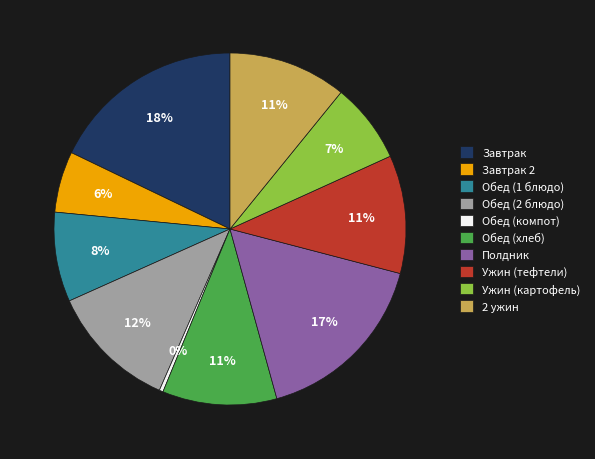

Is the sum of Завтрак 2 and Обед (хлеб) greater than half?

No